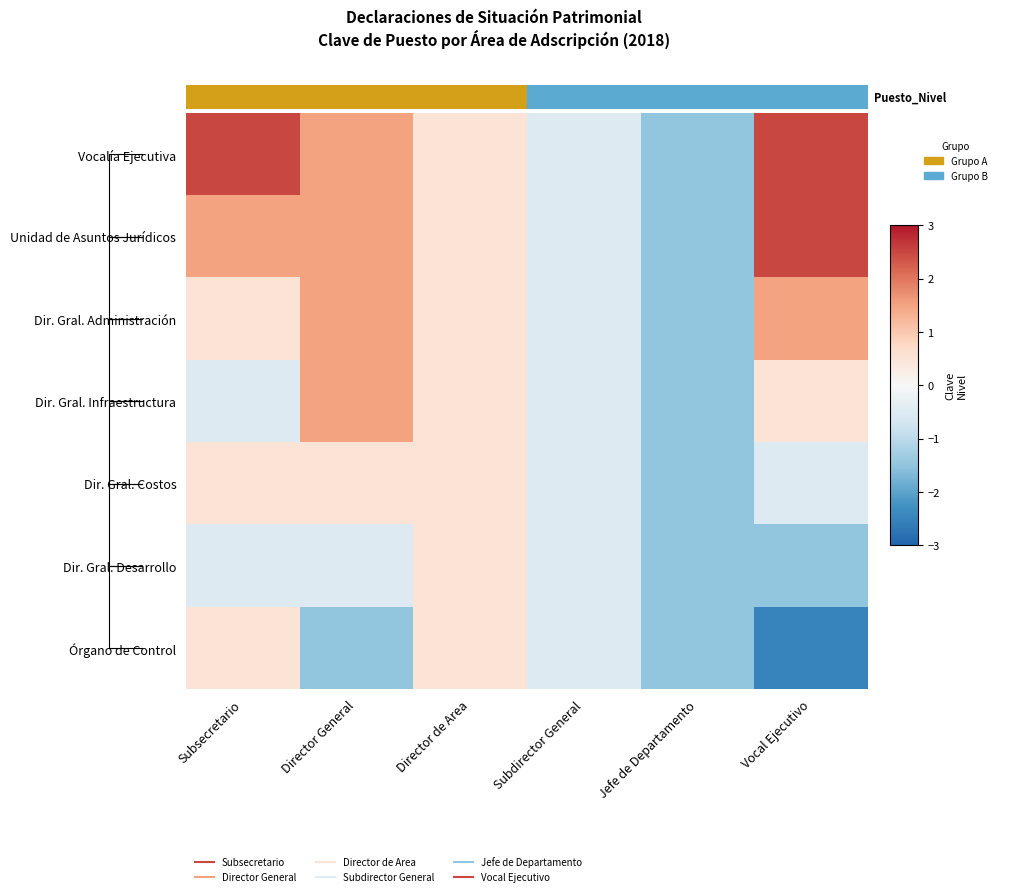

Rank the categories by Dir. Gral. Desarrollo value from lowest to highest.

Jefe de Departamento, Vocal Ejecutivo, Subsecretario, Director General, Subdirector General, Director de Area